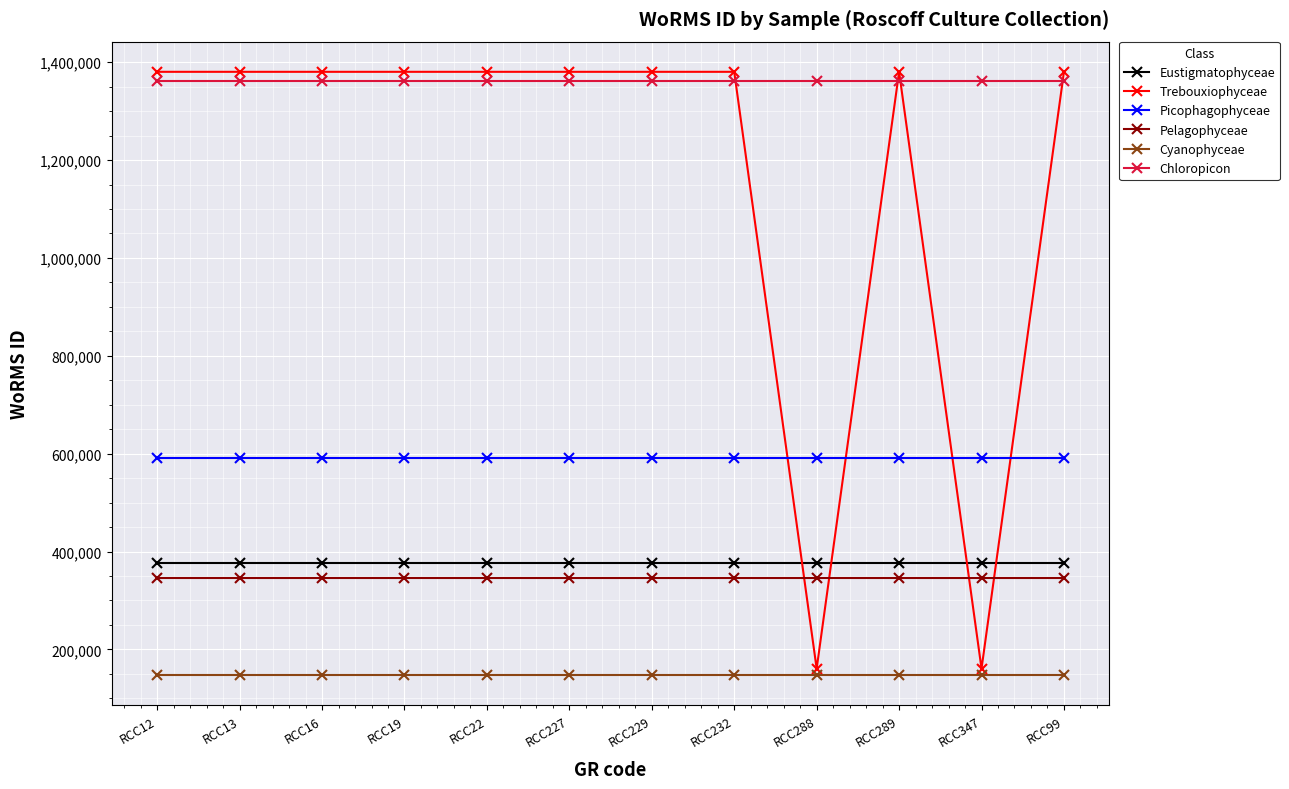

The Picophagophyceae series shows 925389 at RCC16. True or false?

False